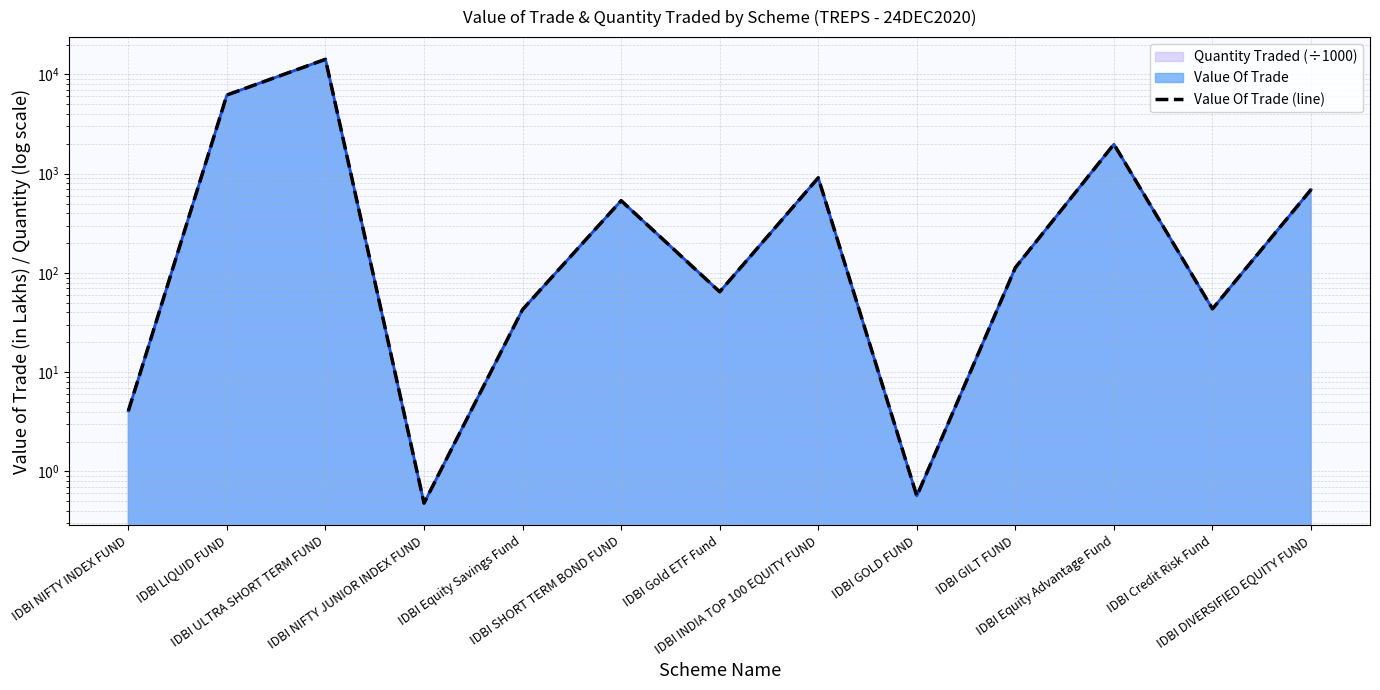

What is the smallest value displayed?

0.5